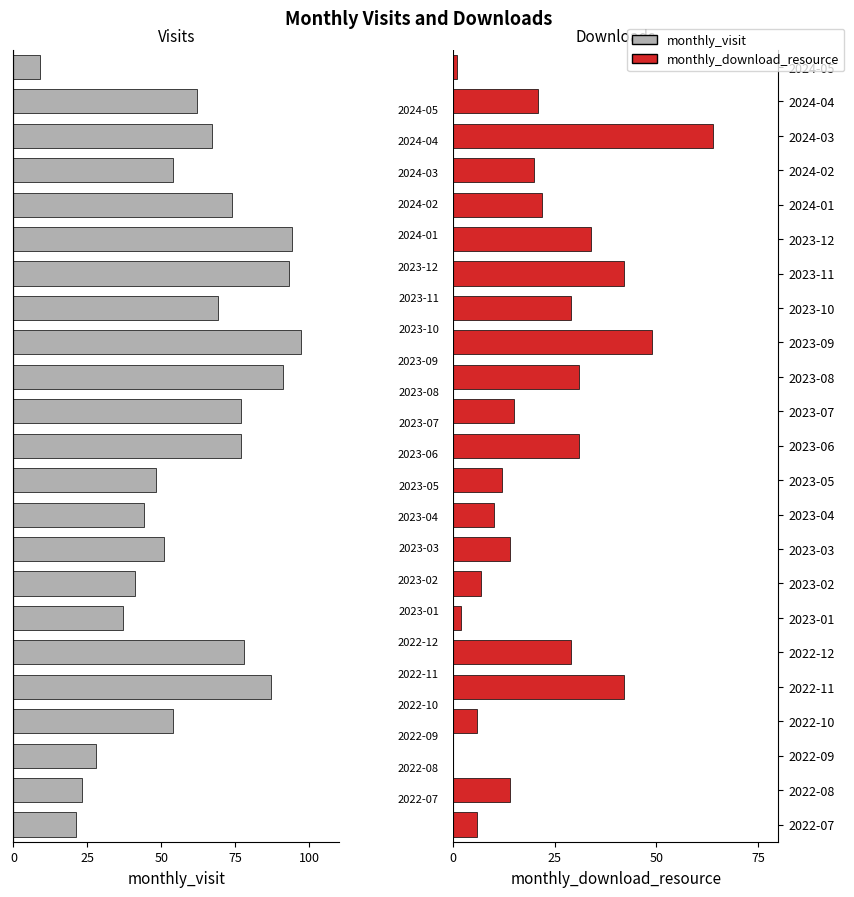

How many groups of bars are there?

23